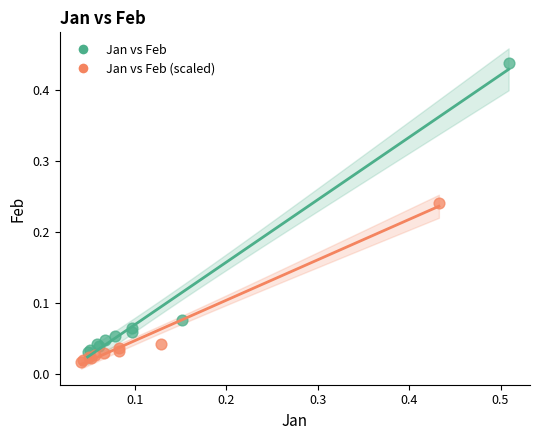

Which series has the widest spread of Y values?

Jan vs Feb